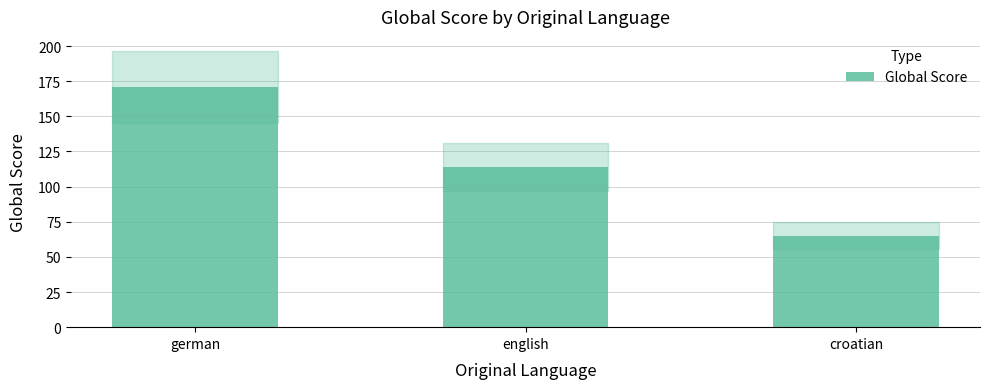

What is the difference between the maximum and second lowest values?

57